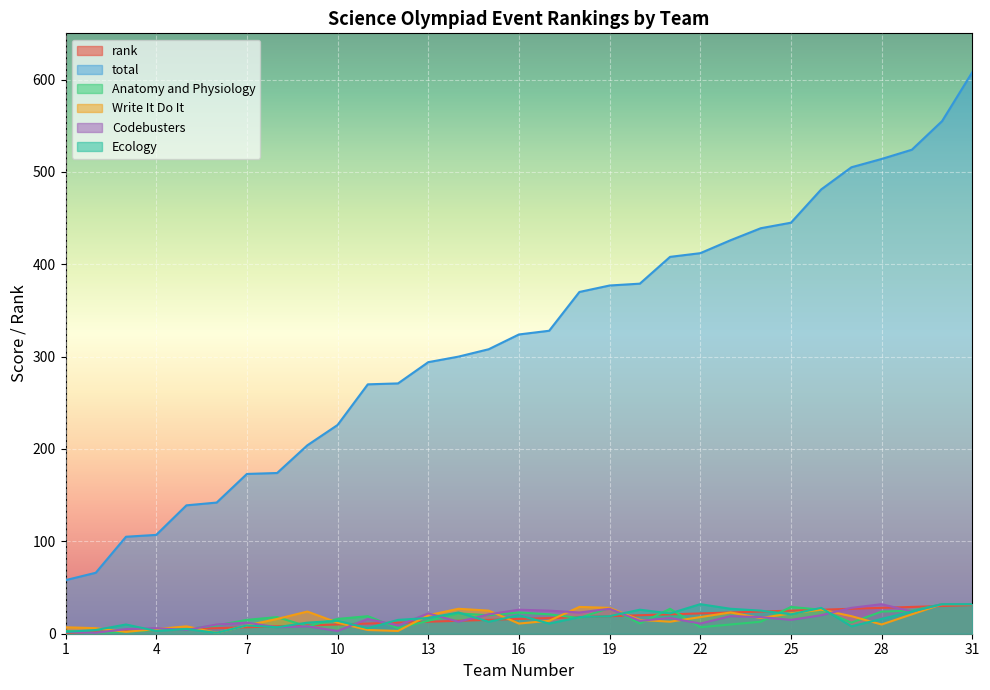

True or false: rank has more than 2 interior local peaks.

False